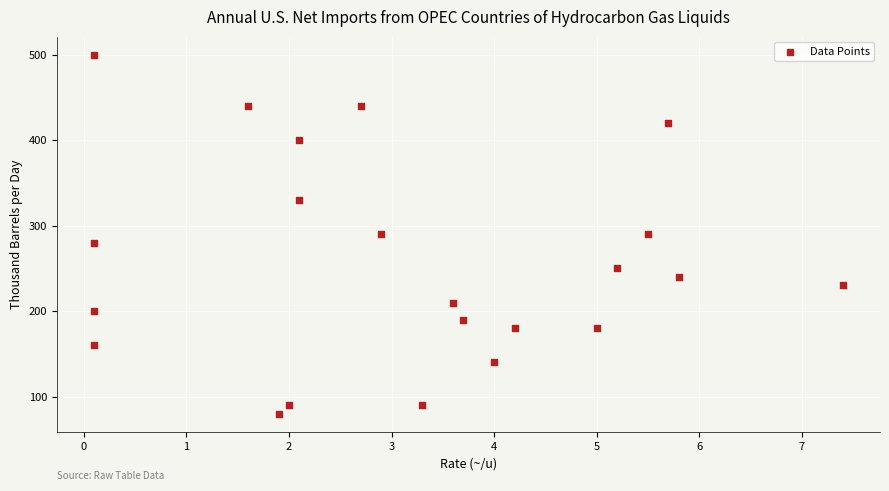

What is the range of Y values (max minus min)?

420